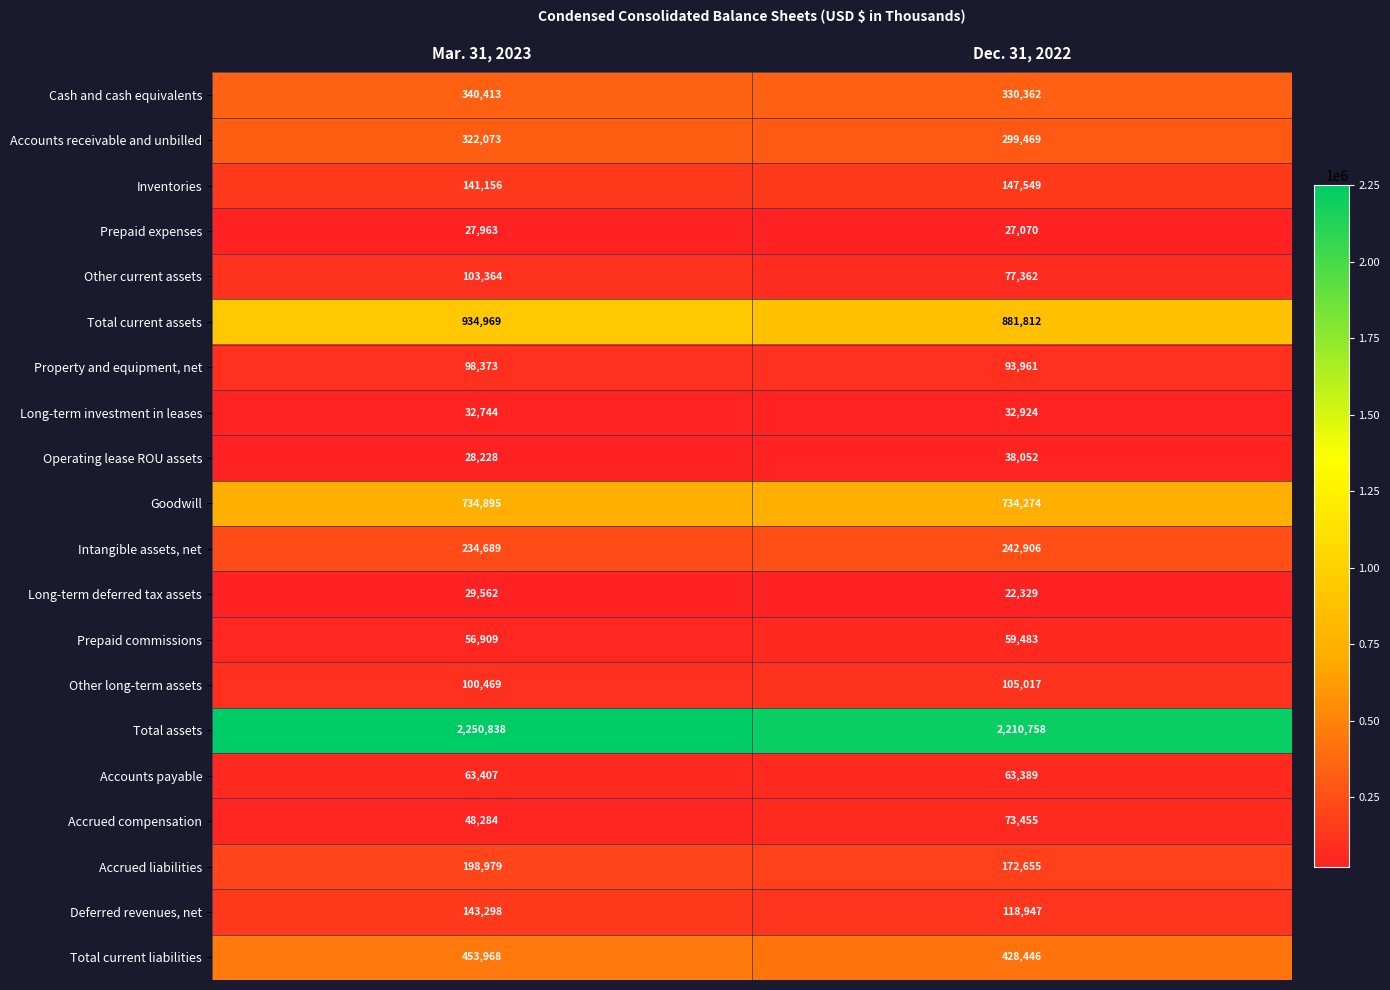

List the series in order of their peak value, lowest first.

Prepaid expenses, Long-term deferred tax assets, Long-term investment in leases, Operating lease ROU assets, Prepaid commissions, Accounts payable, Accrued compensation, Property and equipment, net, Other current assets, Other long-term assets, Deferred revenues, net, Inventories, Accrued liabilities, Intangible assets, net, Accounts receivable and unbilled, Cash and cash equivalents, Total current liabilities, Goodwill, Total current assets, Total assets